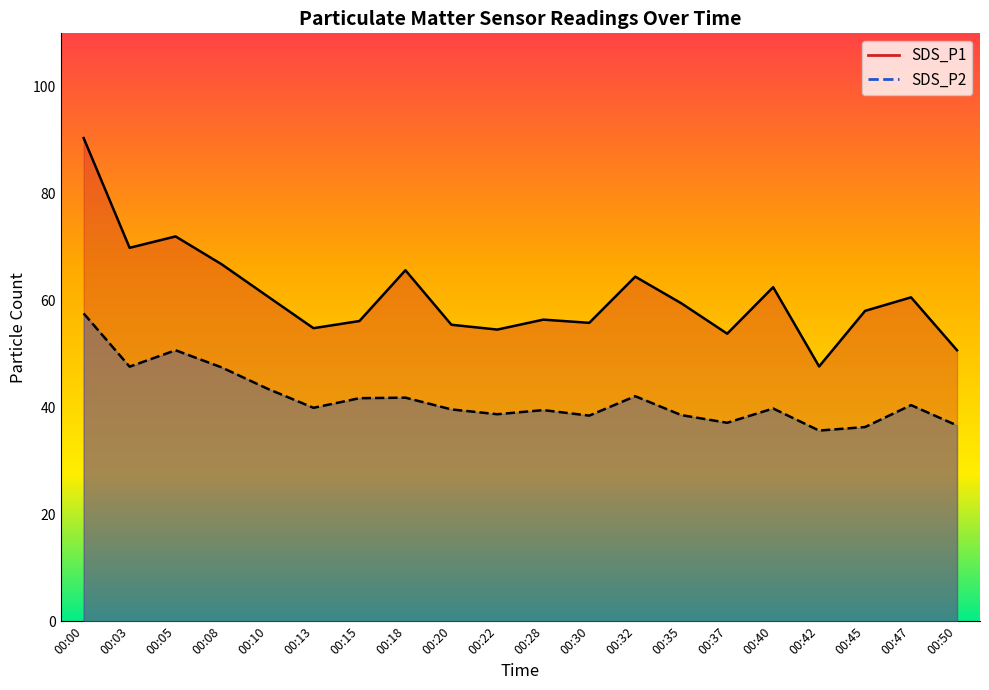

Where is the first local minimum for SDS_P1?

00:03